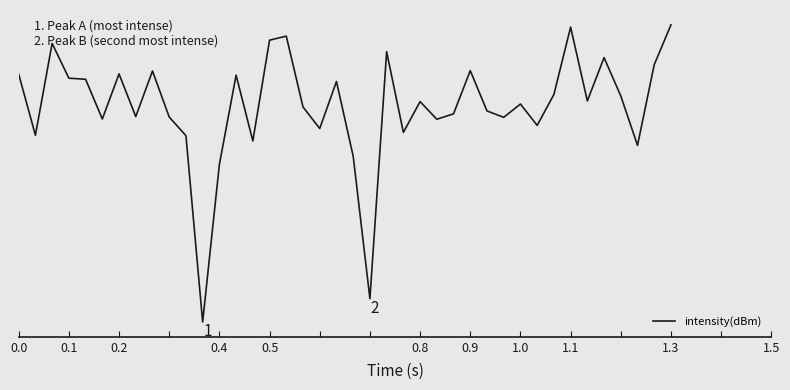

Does the chart display data point markers on the line(s)?

No